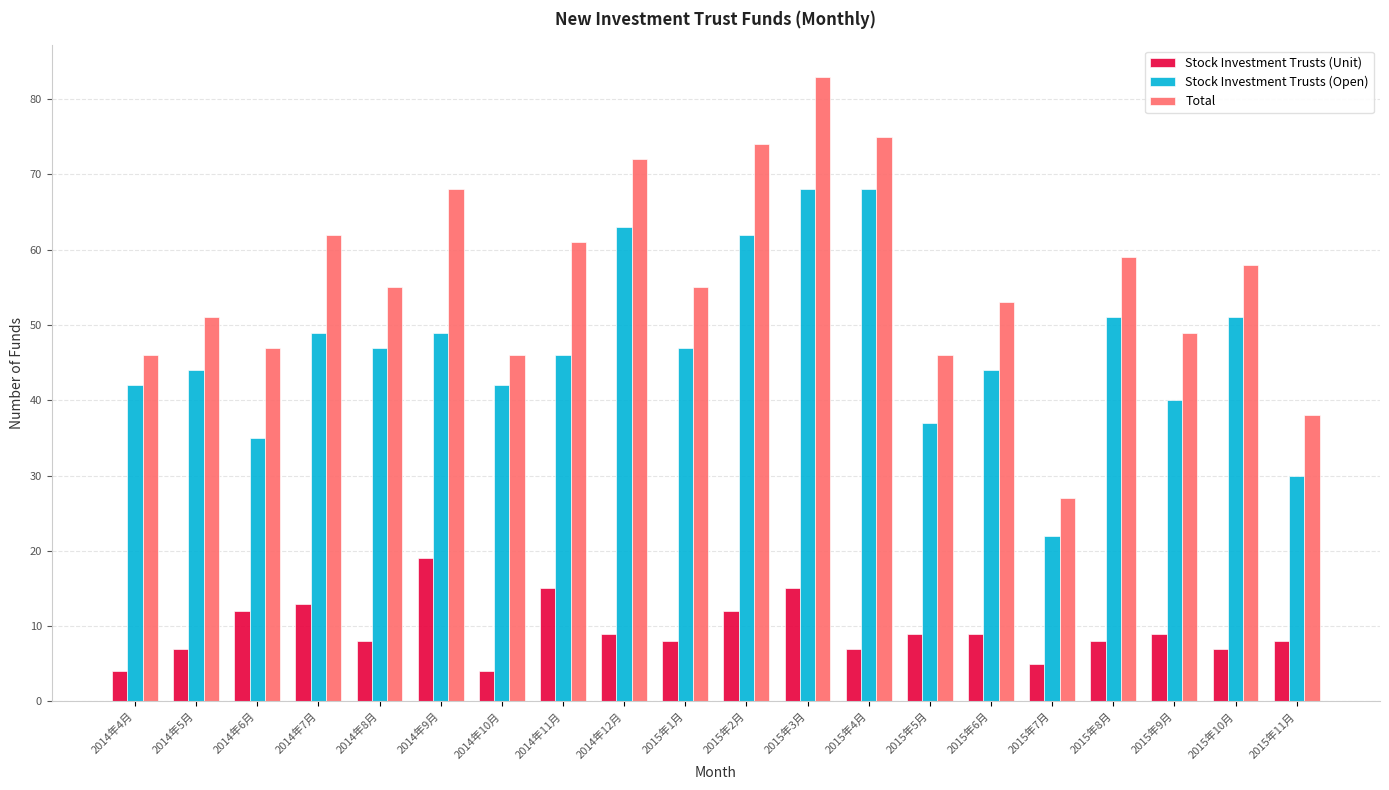

What is the difference between the Total values at 2015年6月 and 2014年11月?

8